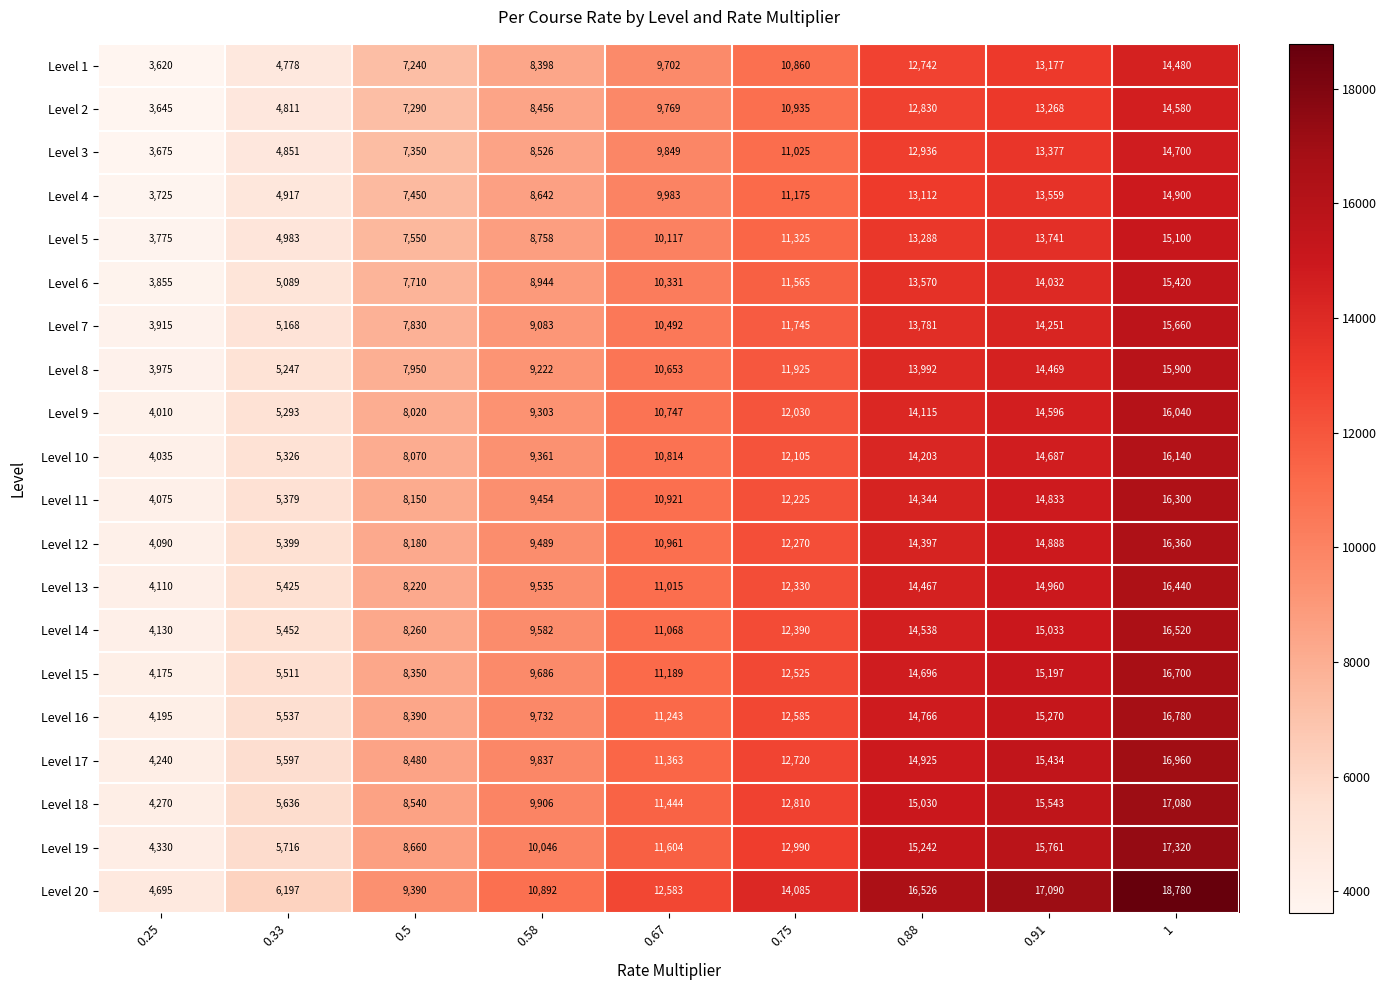

At 0.67, list the series in order from largest to smallest.

Level 20, Level 19, Level 18, Level 17, Level 16, Level 15, Level 14, Level 13, Level 12, Level 11, Level 10, Level 9, Level 8, Level 7, Level 6, Level 5, Level 4, Level 3, Level 2, Level 1